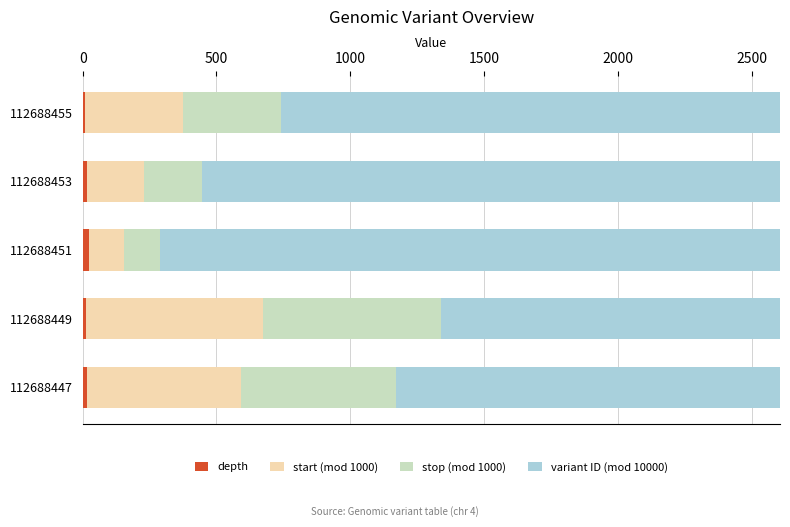

Reading left to right, transcribe all the data shown in this chart.

depth: 17	13	22	17	10
start (mod 1000): 576	662	132	213	365
stop (mod 1000): 577	663	133	214	366
variant ID (mod 10000): 8447	8449	8451	8453	8455